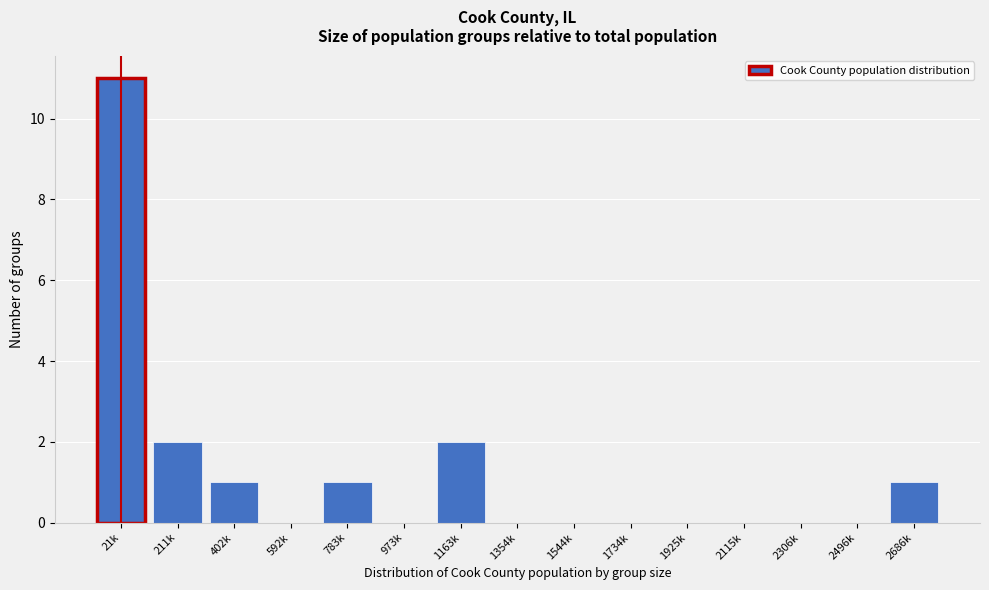

Reading left to right, list all the values displayed in this chart.

21k=11	211k=2	402k=1	592k=0	783k=1	973k=0	1163k=2	1354k=0	1544k=0	1734k=0	1925k=0	2115k=0	2306k=0	2496k=0	2686k=1